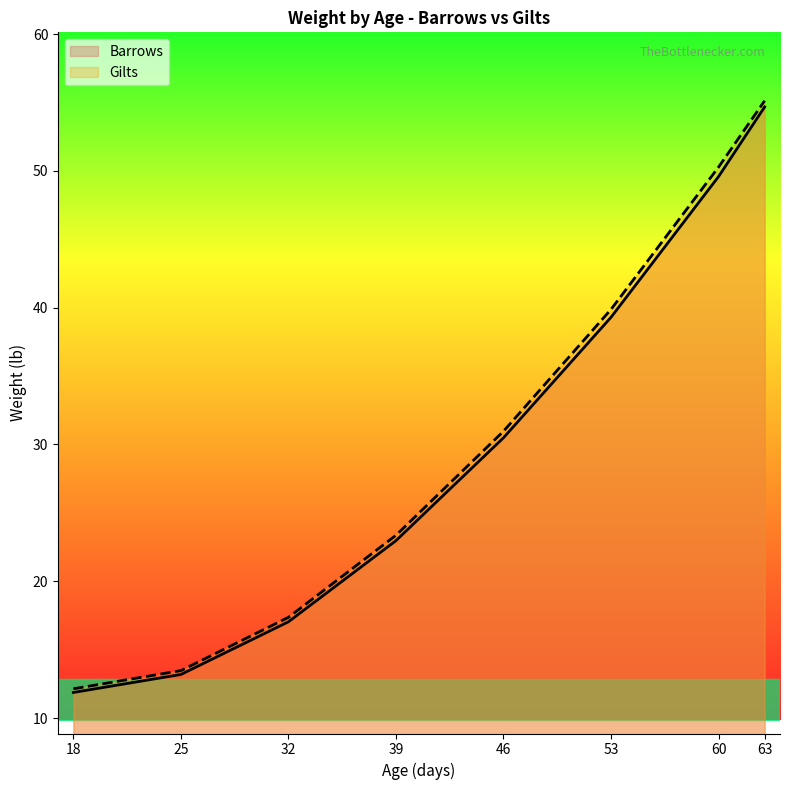

Which series has the largest total across all categories?

Gilts